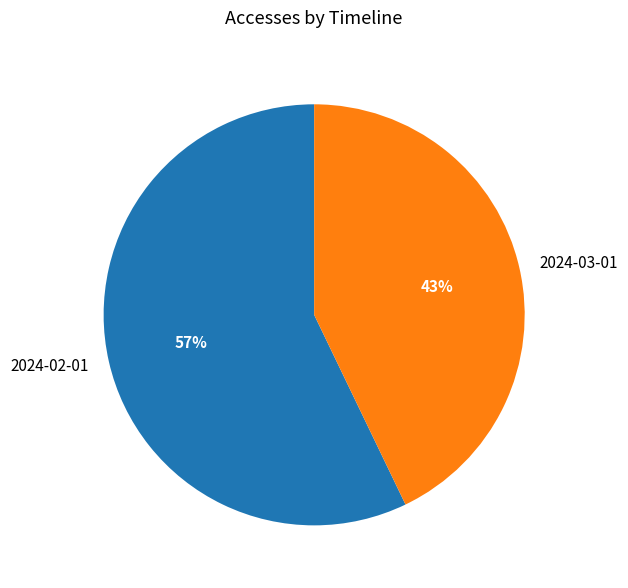

Between 2024-02-01 and 2024-03-01, which is larger?

2024-02-01